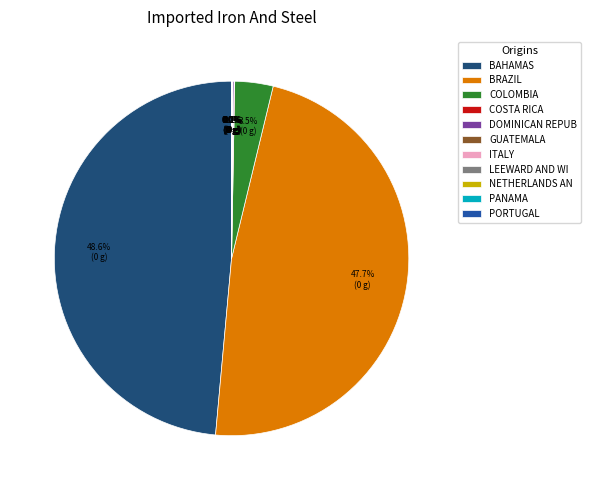

Is there a majority slice in this chart?

No